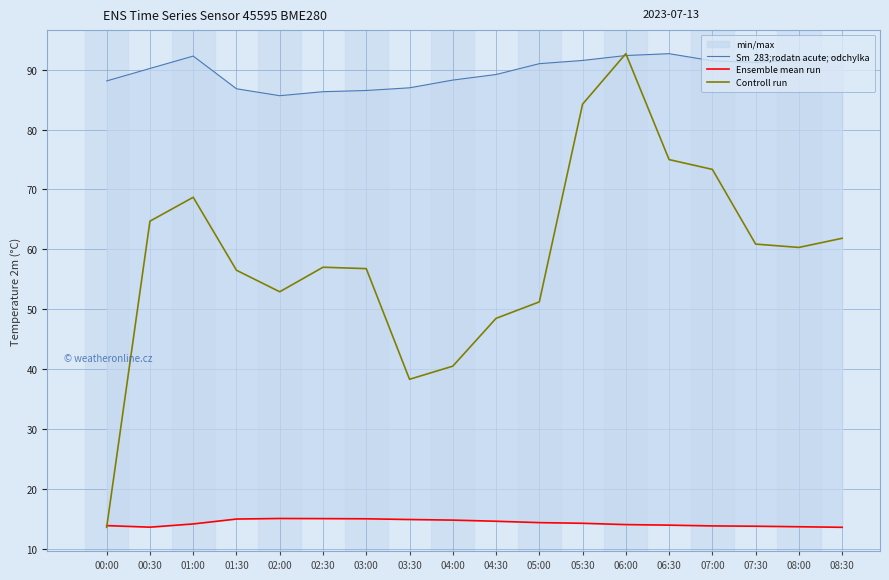

What position from the right is 05:30?

7